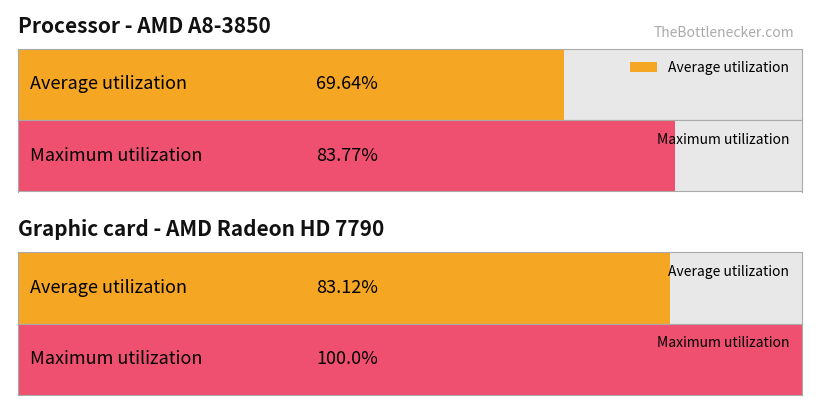

Is the value of Maximum utilization at 1 greater than the value of Average utilization at 1?

Yes